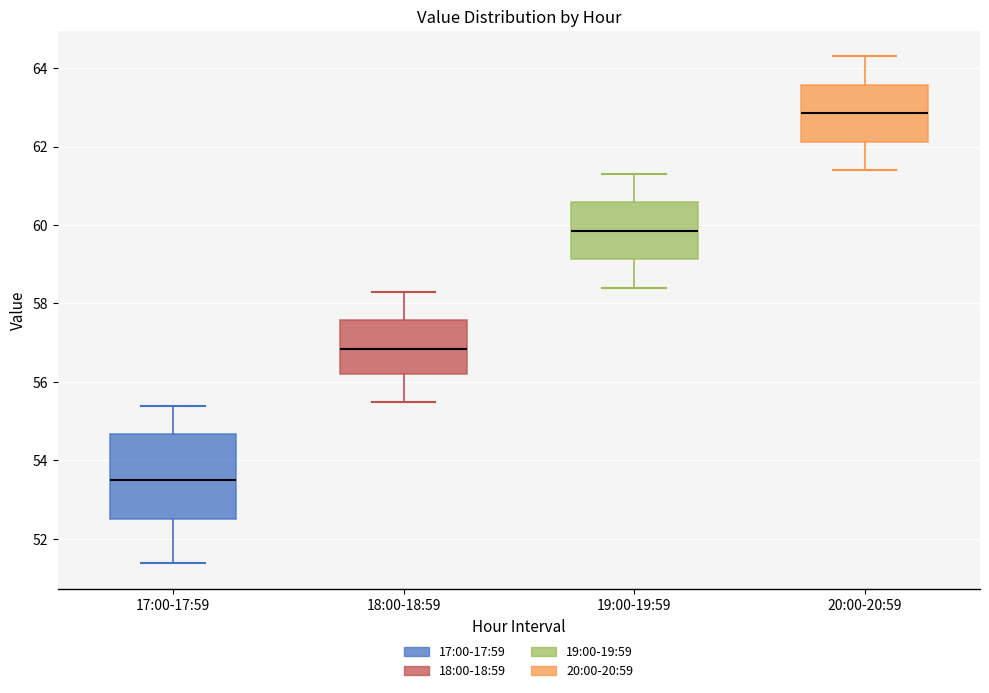

Comparing the boxes themselves (not the whiskers), which one is the tallest?

17:00-17:59